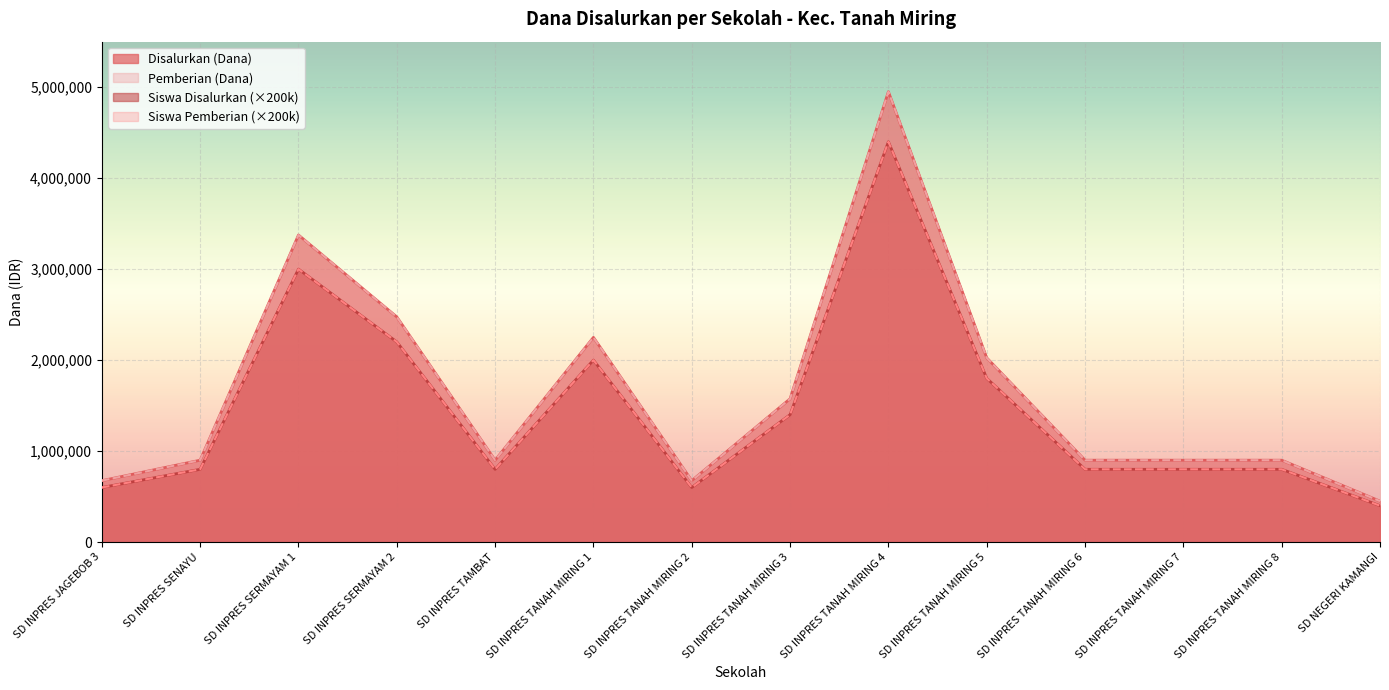

What position from the right is SD INPRES SERMAYAM 2?

11